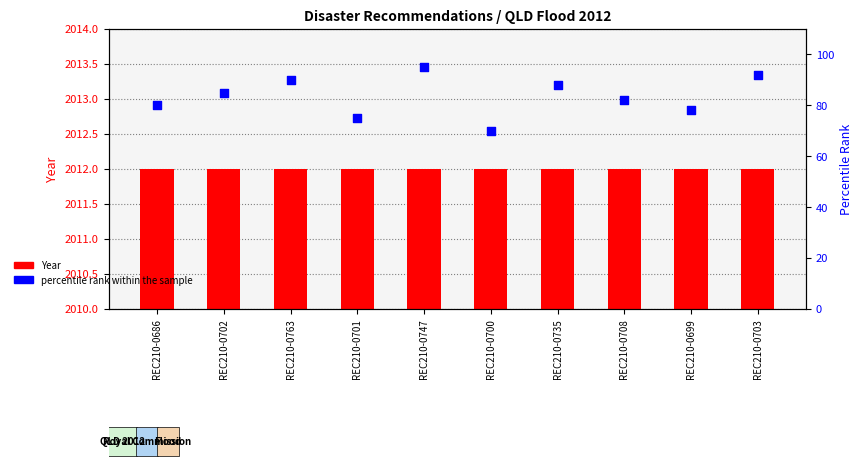

Which series has the largest total across all categories?

Year